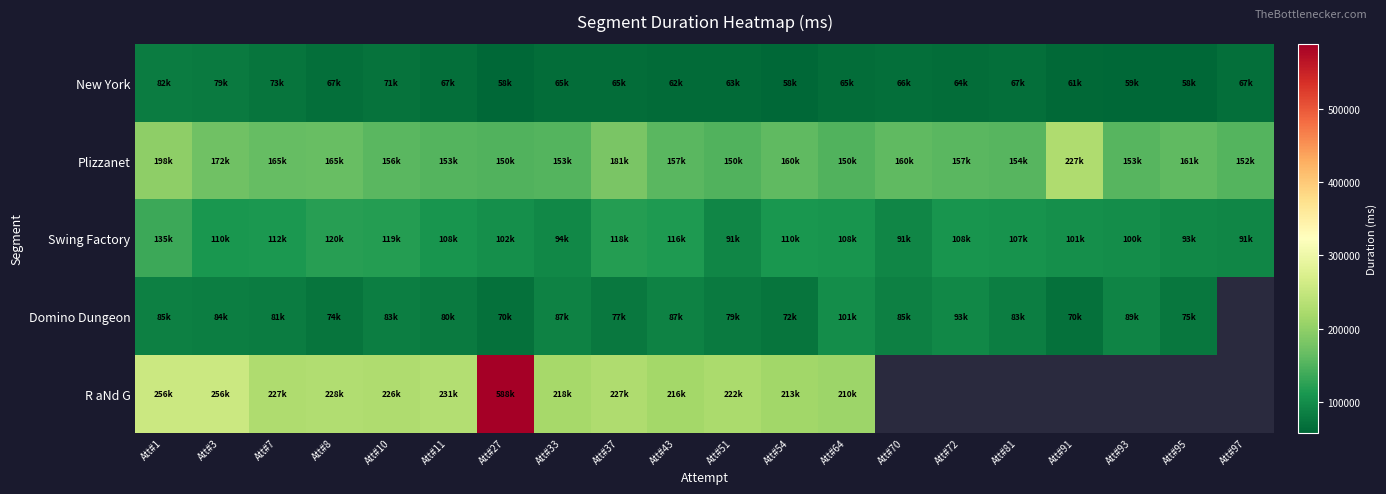

Where does the R aNd G series first go above 256098?

Att#3